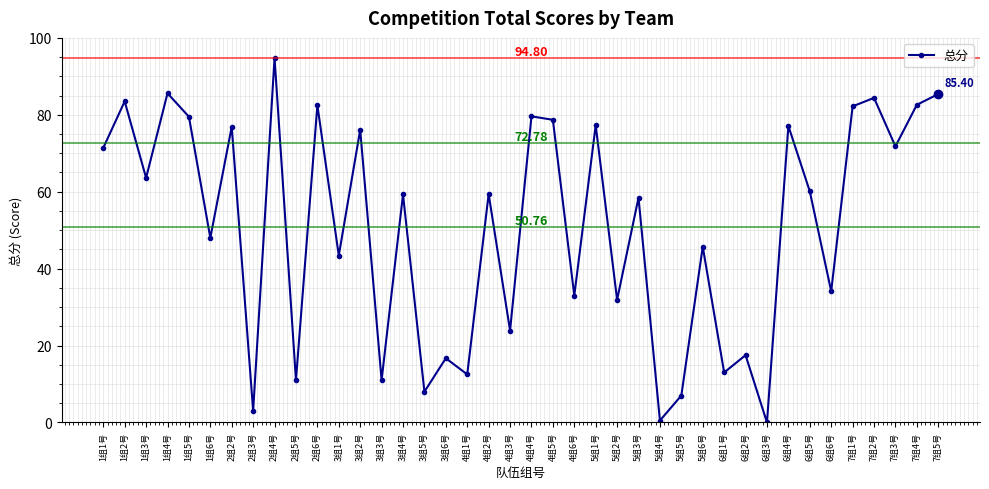

True or false: there are more than 2 points higher than both neighbors.

True